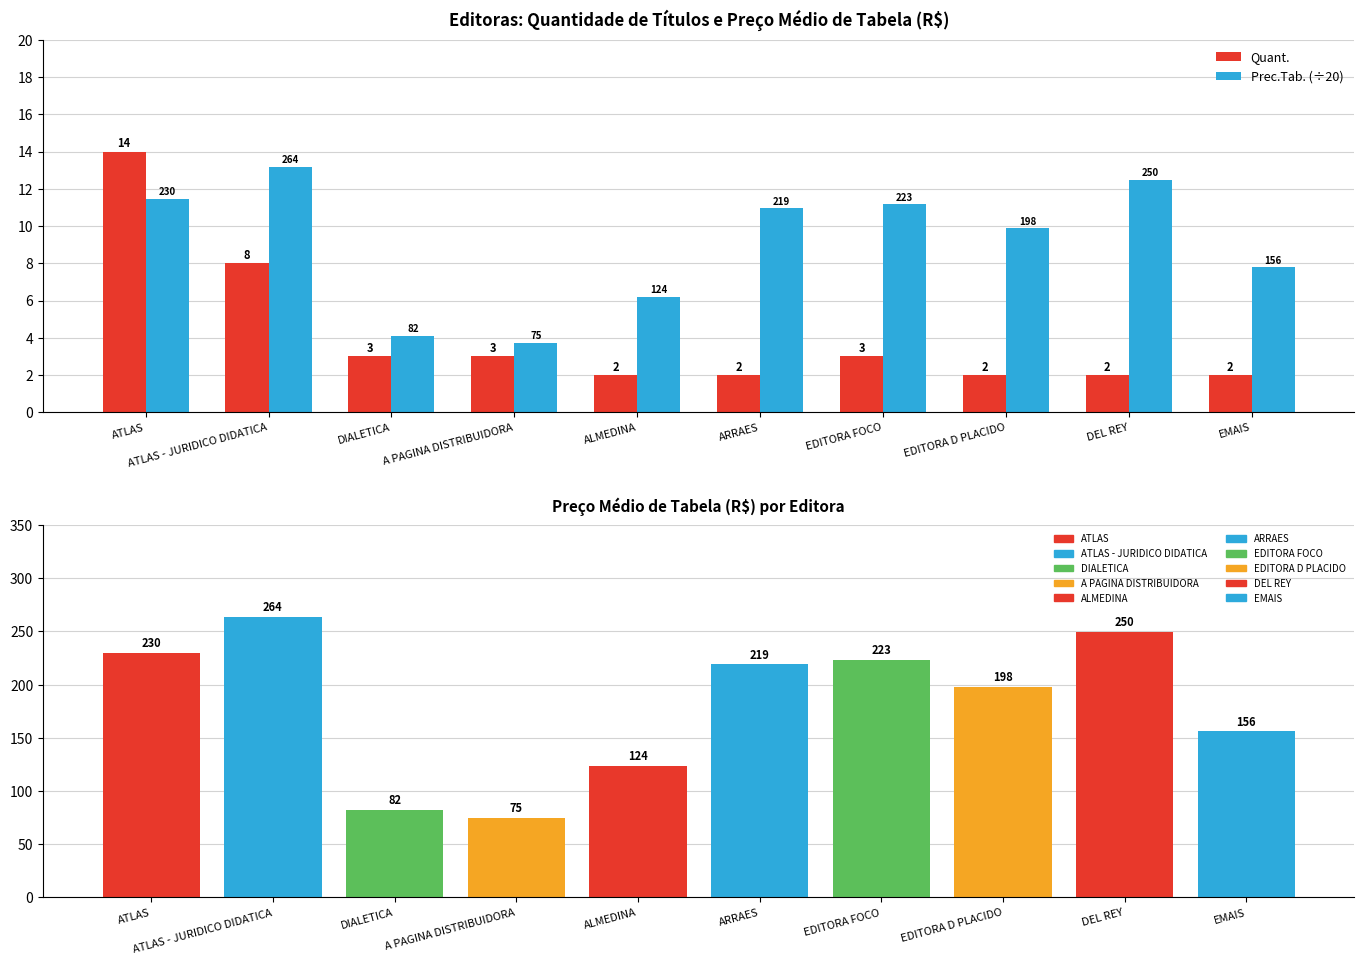

What is the label of the 3rd bar from the left?

DIALETICA